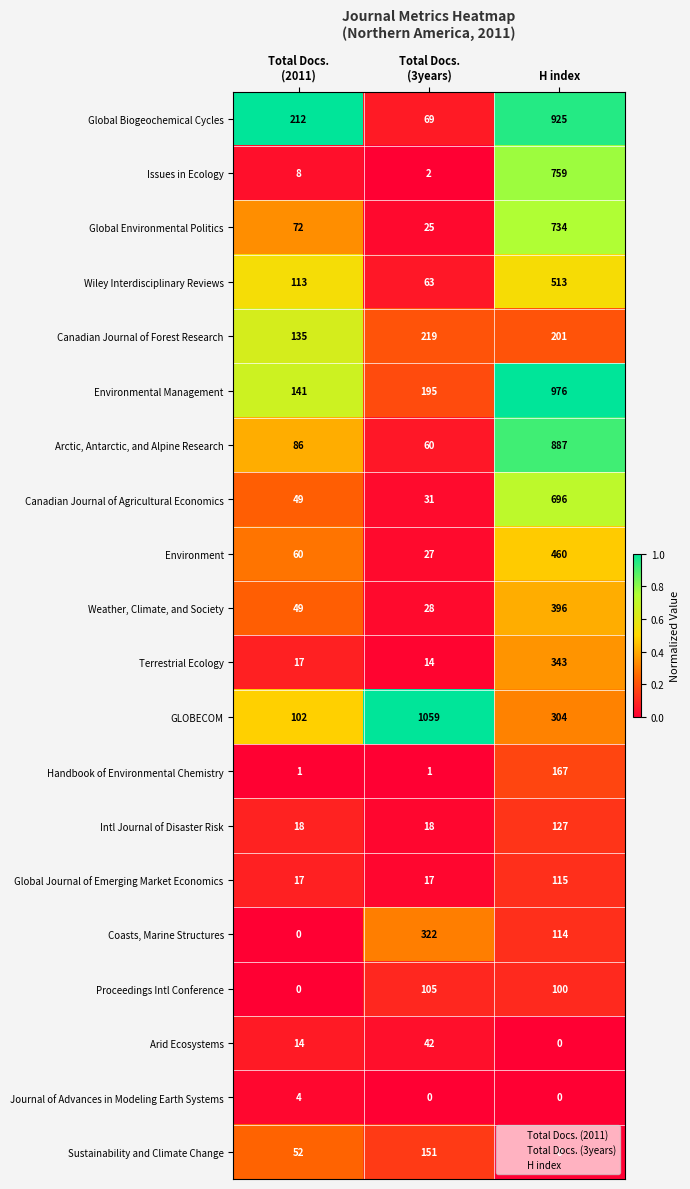

What is the maximum value shown in the chart?

1059